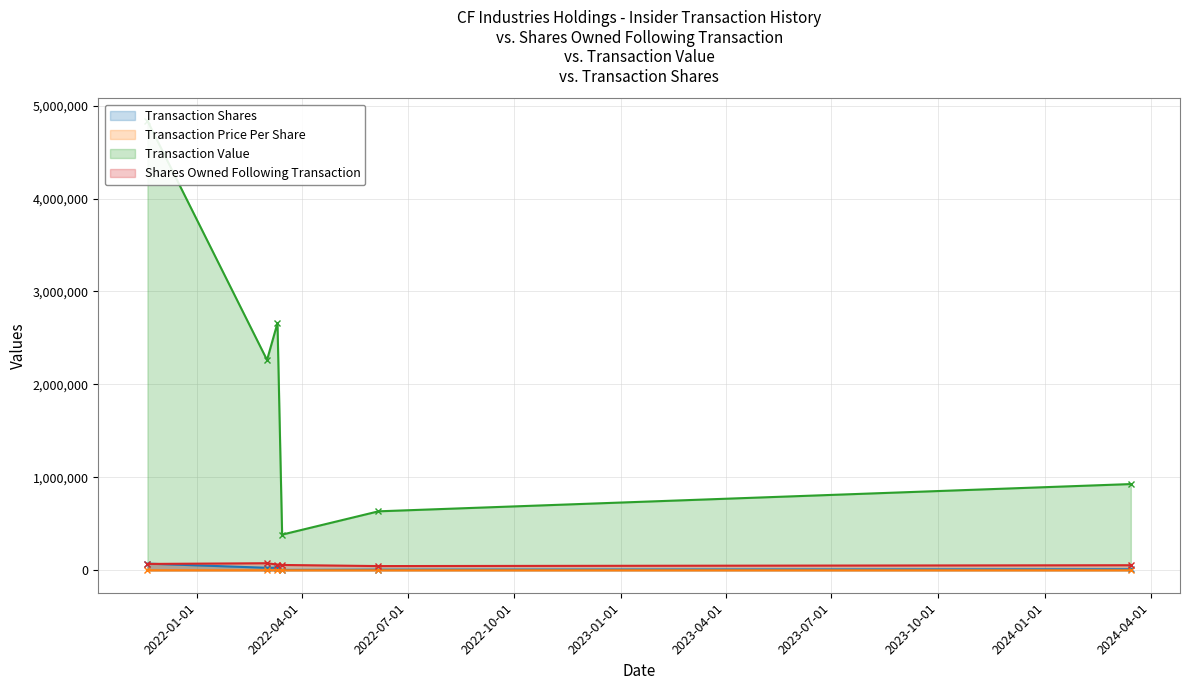

True or false: Transaction Value and Transaction Shares cross at least once.

False